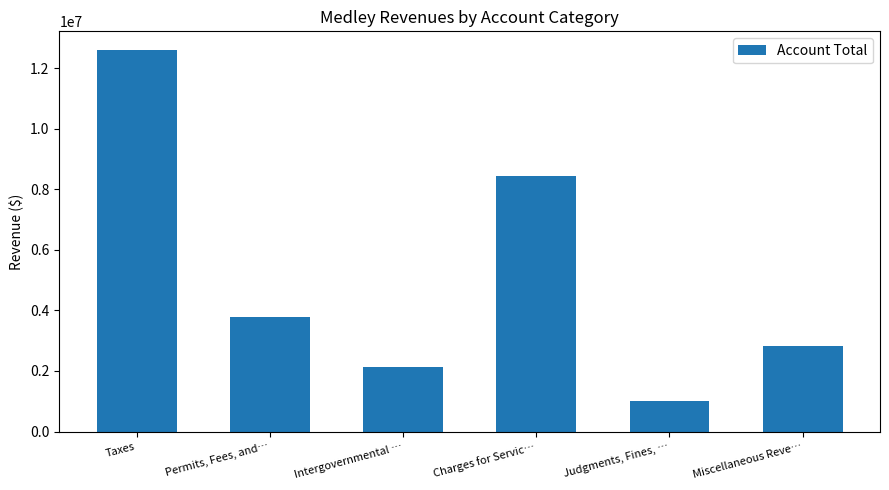

Which label corresponds to the smallest value in the chart?

Judgments, Fines, …